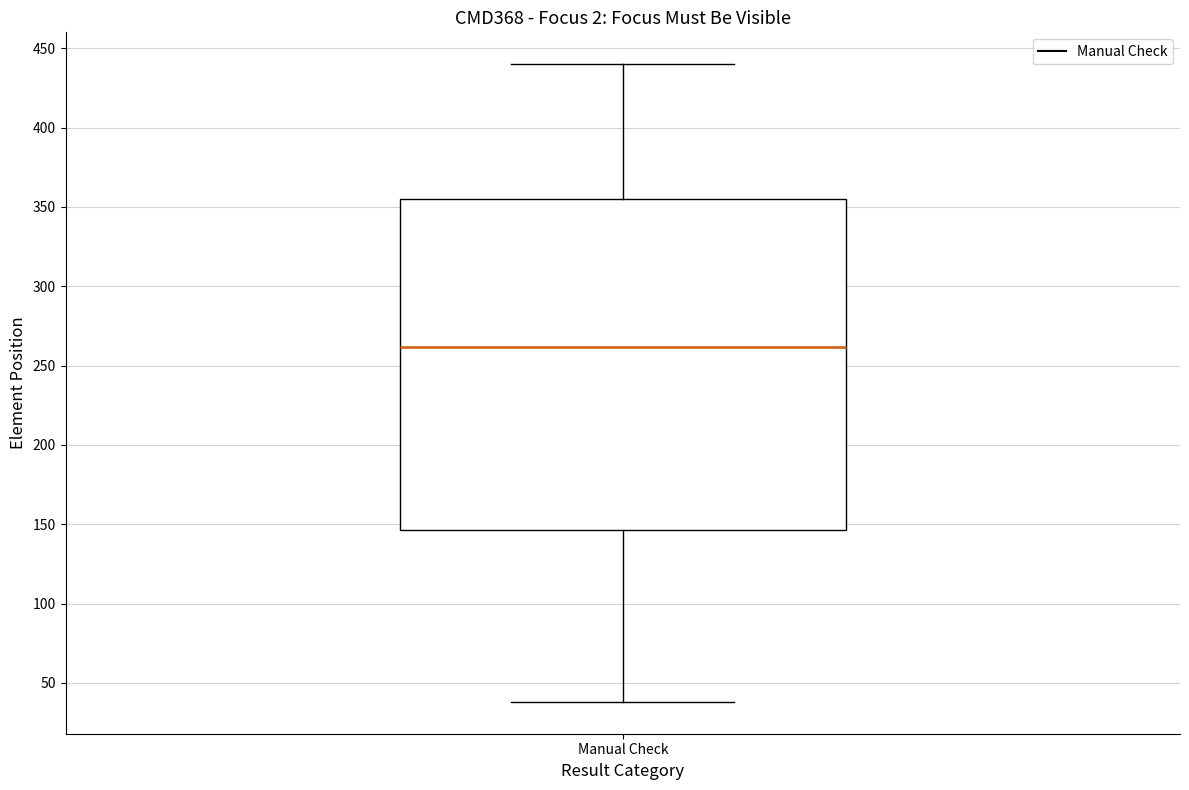

Read this box plot against the y-axis: the position of the median line, the range covered by the box, and the ends of both whiskers. The values are not printed on the chart, so give them approximately, as read against the axis.

median 260, box 145 to 355, whiskers 40 to 440